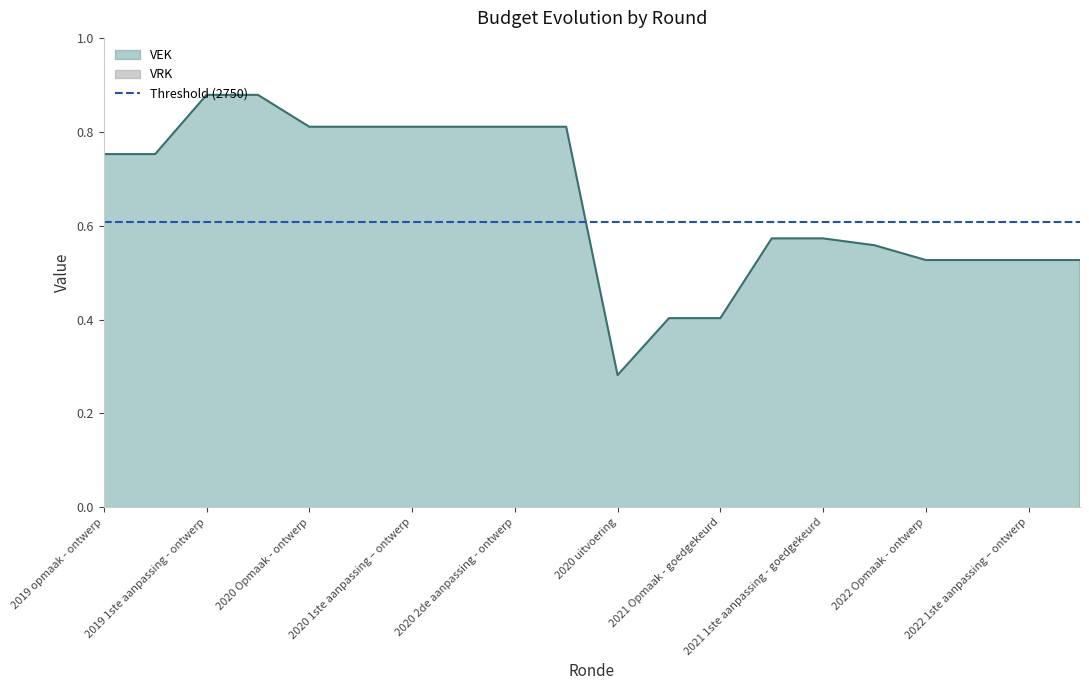

How many lines are shown in the chart?

1